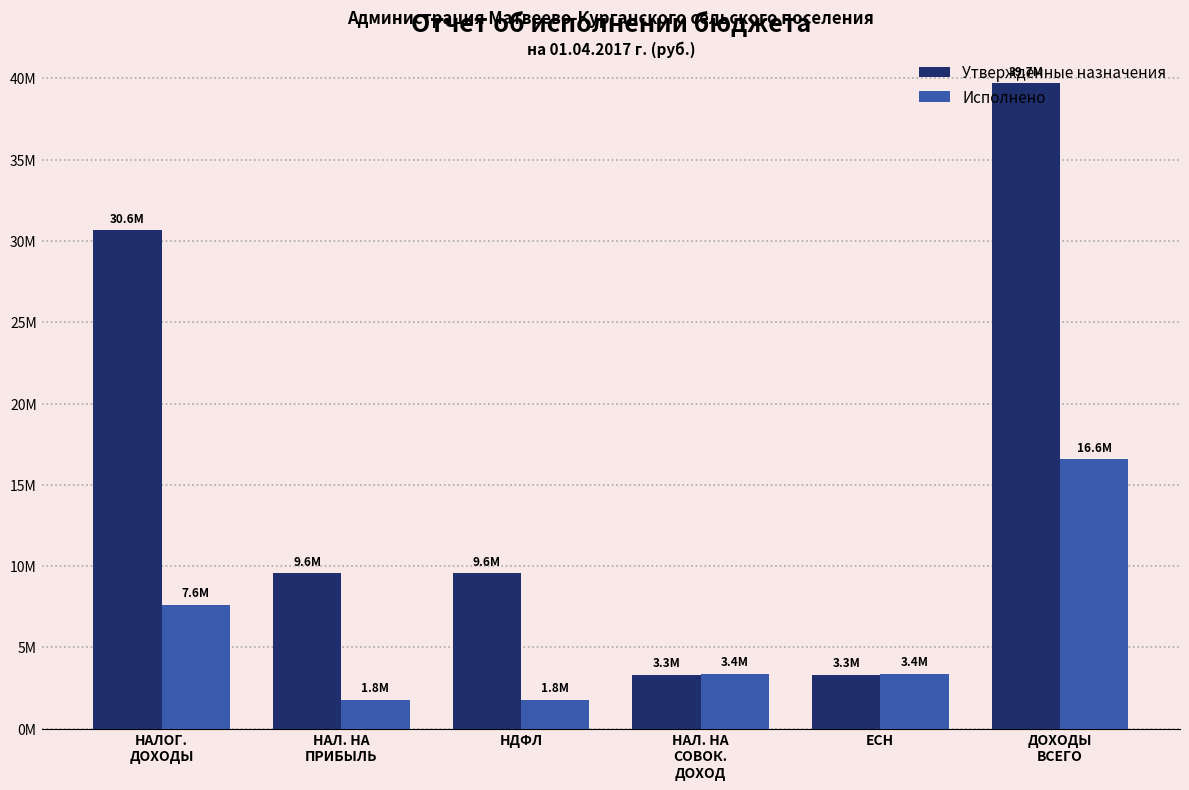

What is the sum of the Исполнено values at НАЛОГ.
ДОХОДЫ and НАЛ. НА
ПРИБЫЛЬ?

9424734.7